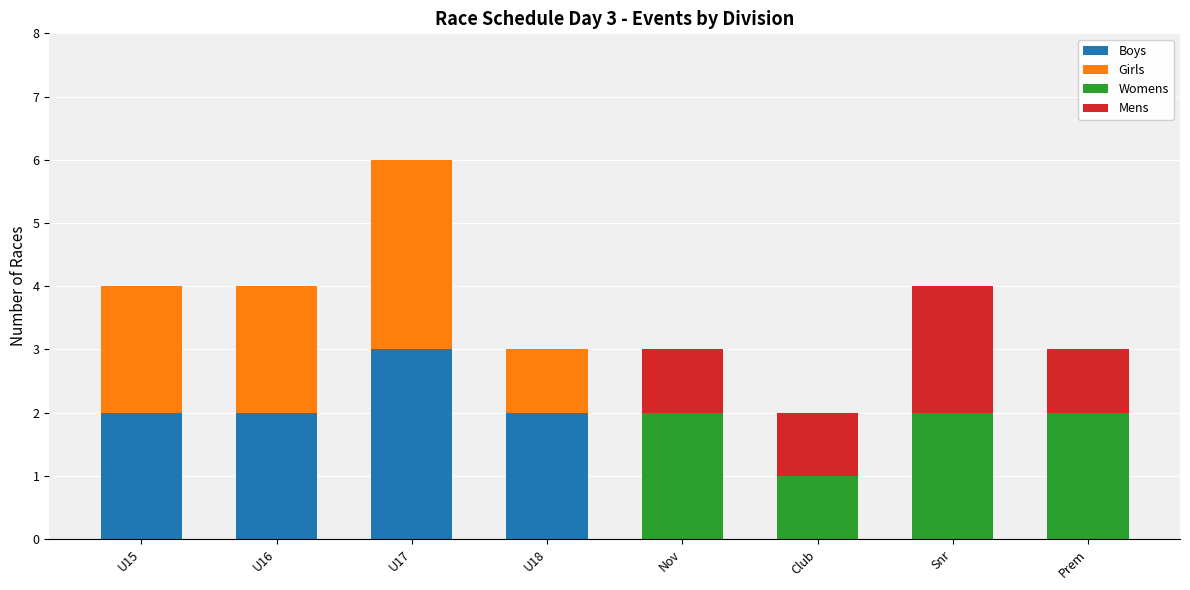

What is the total value across all series at Prem?

3